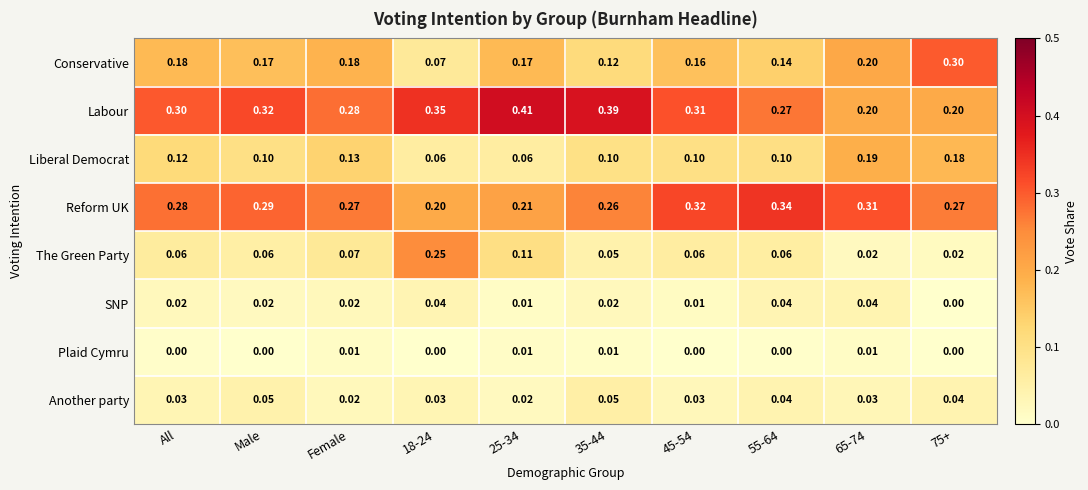

Which series changed the most between 35-44 and 75+?

Labour